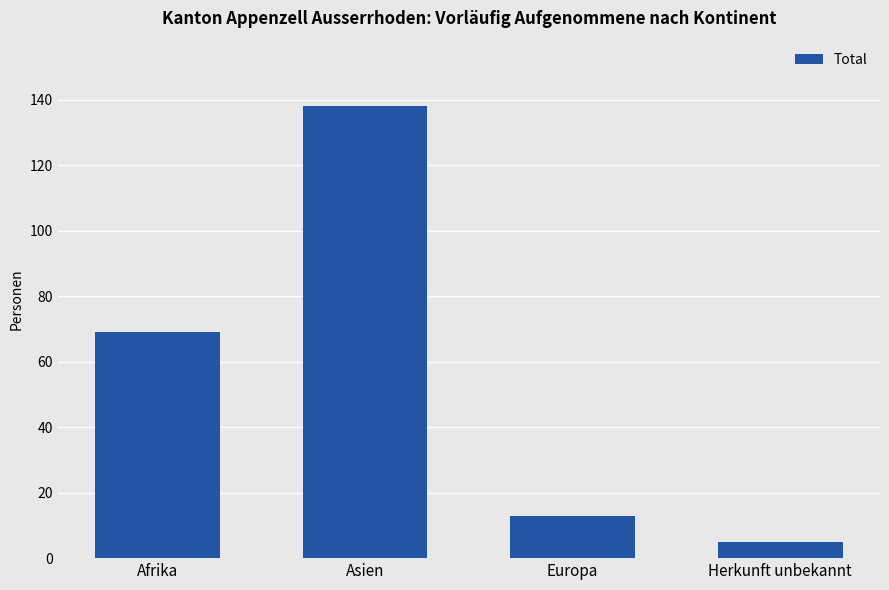

What is the value of the 1st bar from the left?

69